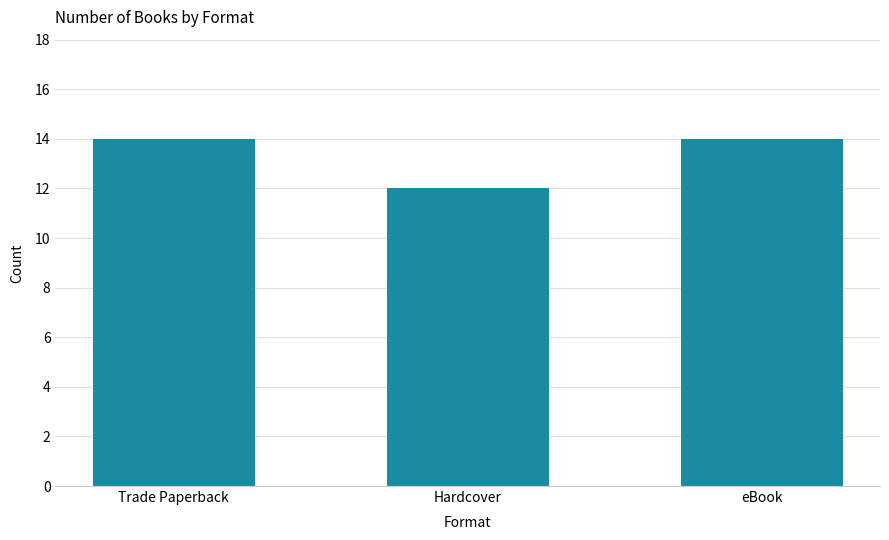

The chart shows a value of 9 at eBook. True or false?

False